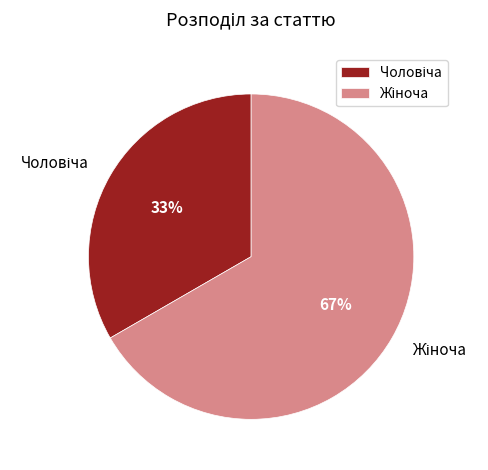

To the nearest percent, what is the average slice percentage?

50%